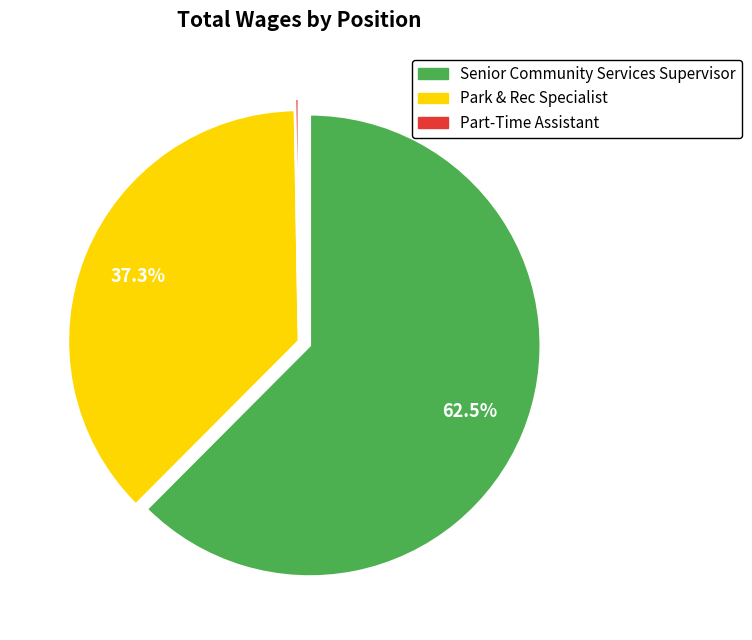

To the nearest percent, what is the average slice percentage?

33%